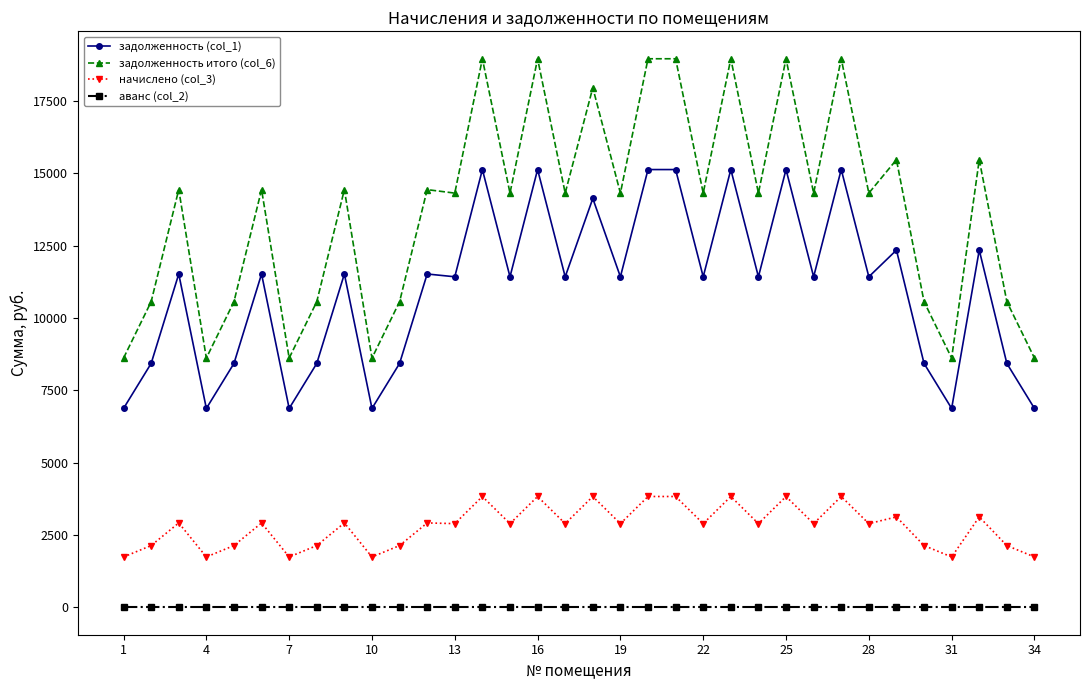

List the series in order of their overall mean, lowest first.

аванс (col_2), начислено (col_3), задолженность (col_1), задолженность итого (col_6)